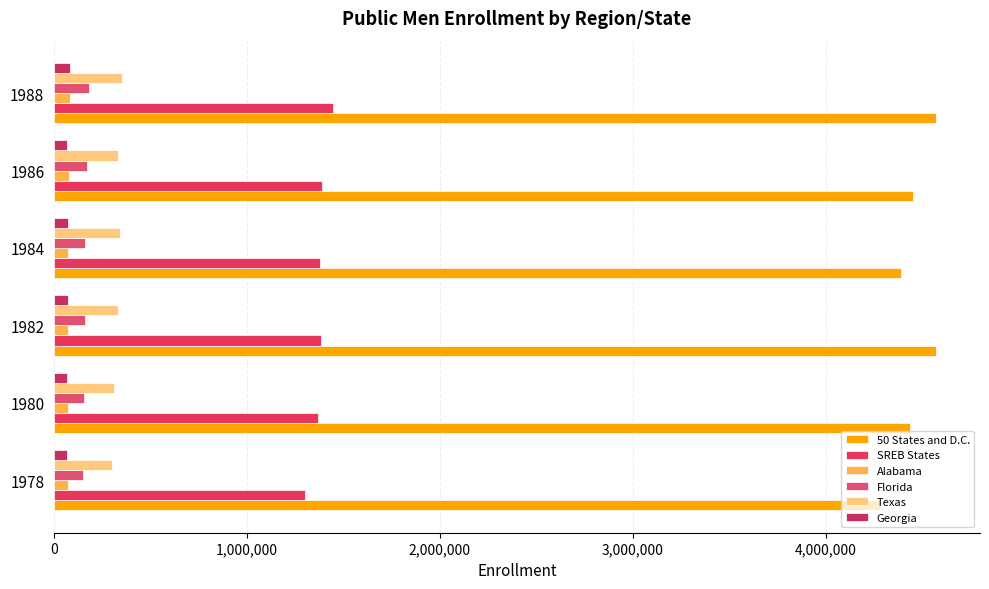

What is the greatest value displayed?

4572303